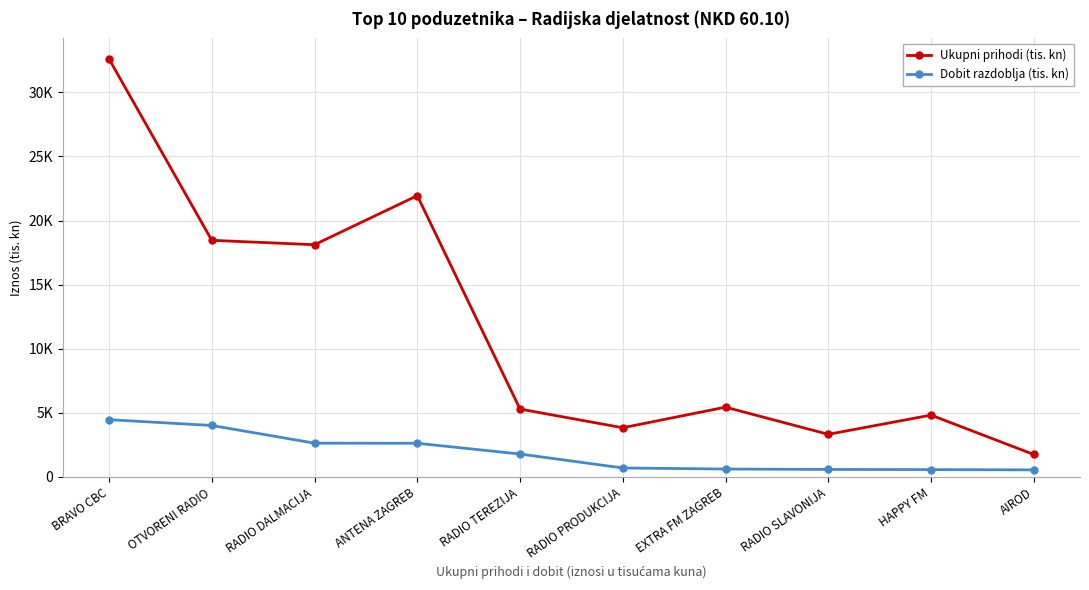

Where is Dobit razdoblja (tis. kn) nearest to the value 2510?

ANTENA ZAGREB